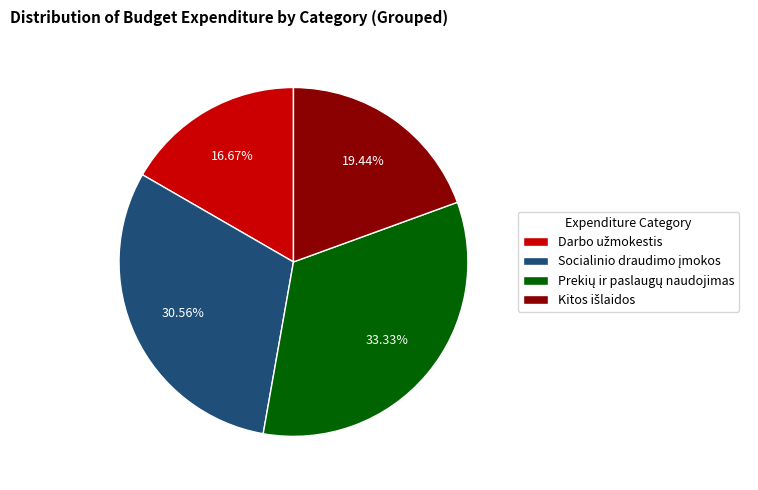

Does any single category account for the majority?

No